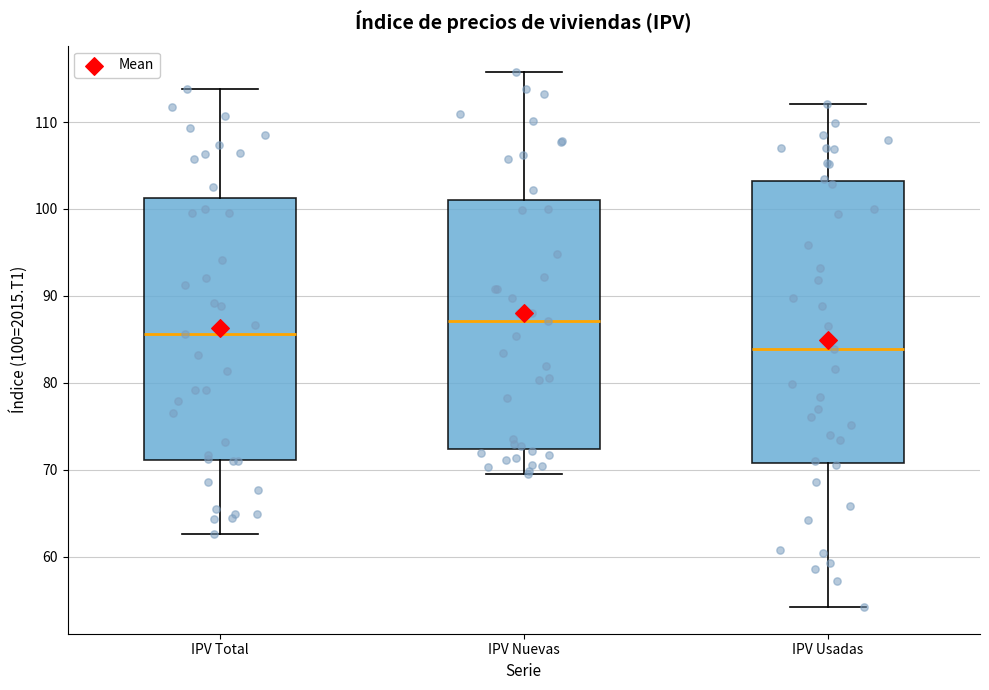

Which box is the tallest, from its lower edge to its upper edge?

IPV Usadas